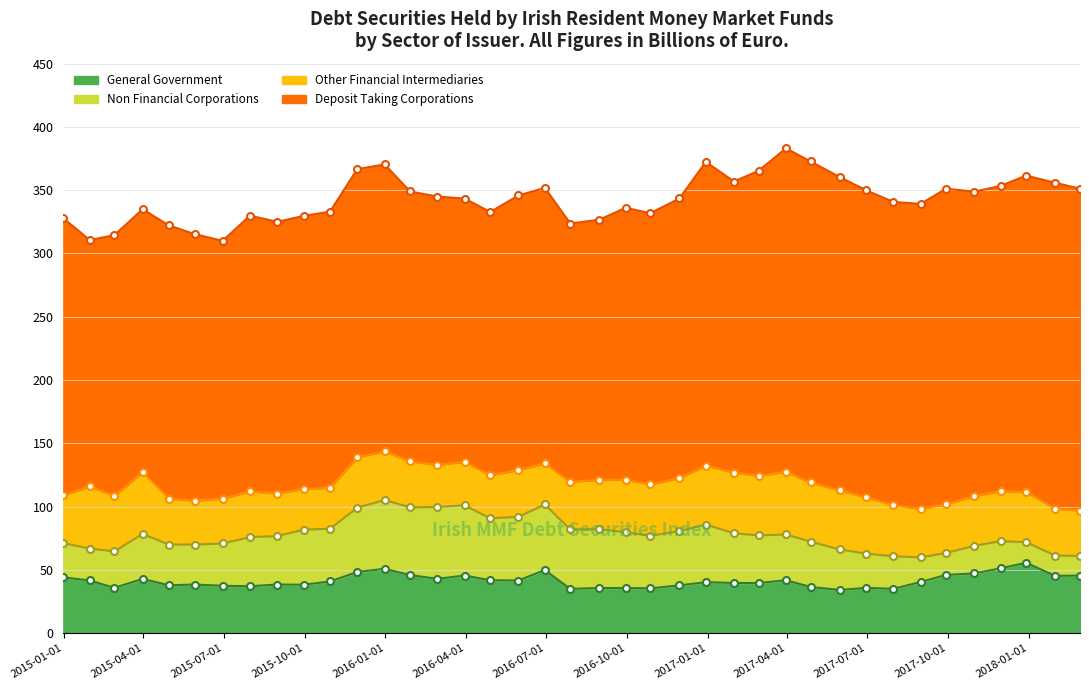

True or false: Deposit Taking Corporations and General Government intersect in this chart.

False